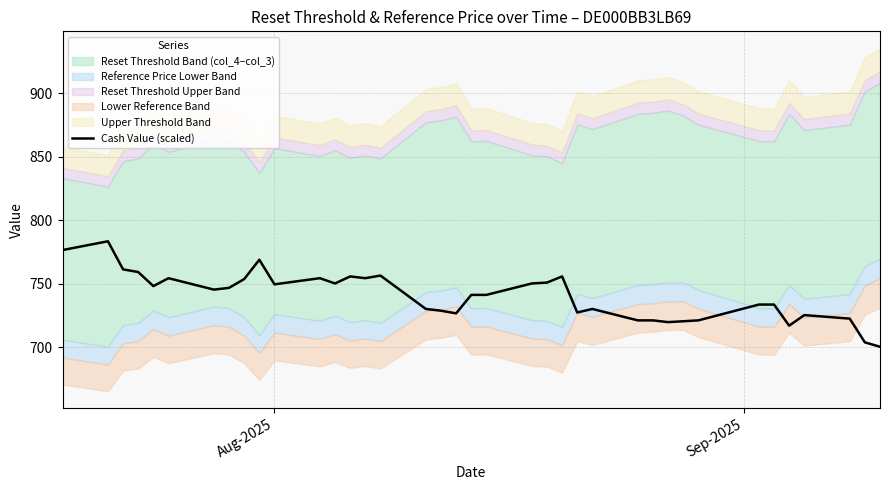

Reading right to left, extract all data points from this chart.

700.4	703.9	722.6	725.3	717.0	733.6	733.6	721.2	720.5	719.8	721.2	721.2	730.2	727.4	755.8	750.9	750.3	741.3	741.3	726.7	728.8	730.2	756.5	754.4	755.8	750.3	754.4	749.6	768.9	753.7	746.8	745.4	754.4	748.2	759.3	761.3	783.5	776.6